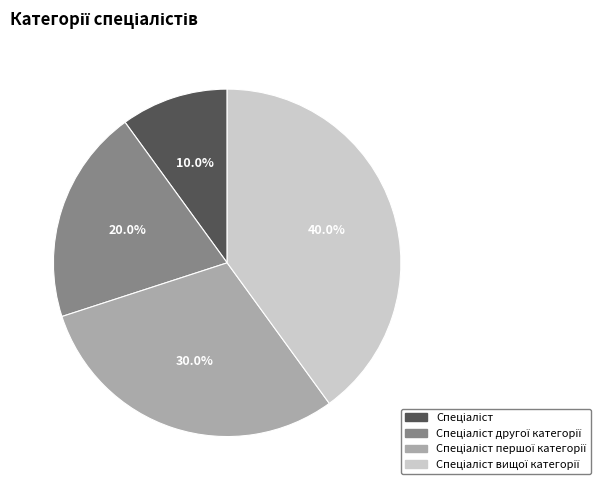

Does any single category account for the majority?

No